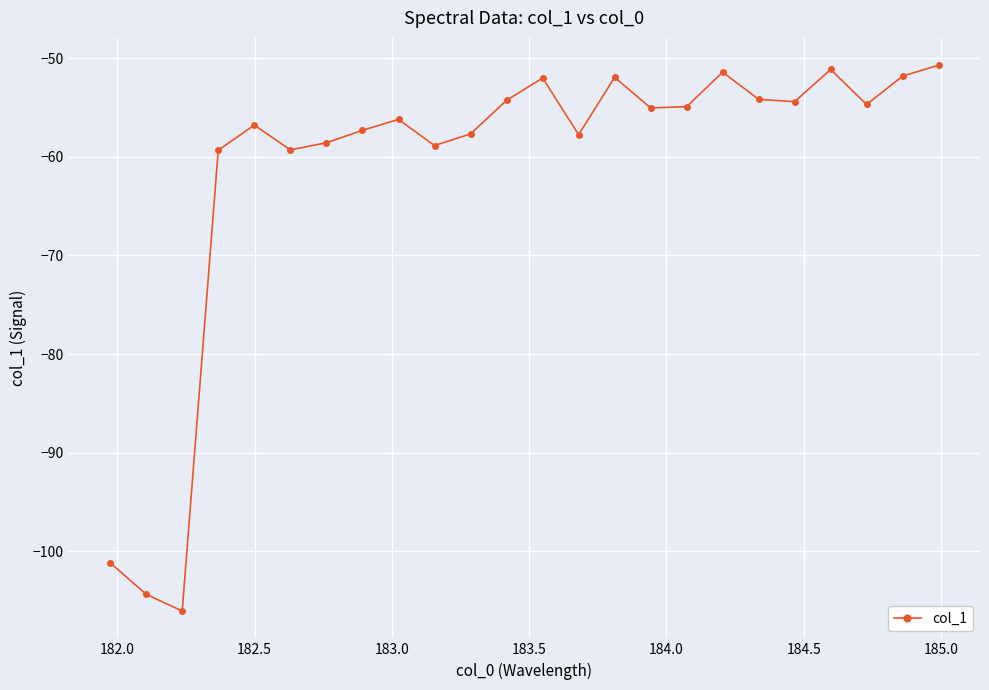

What is the sum of all values?

-1470.0